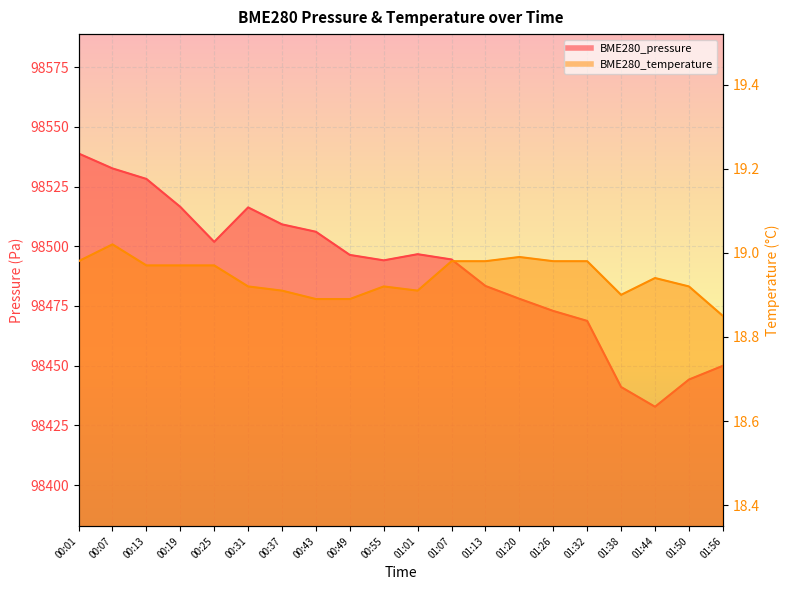

What is the label of the 14th point from the right?

00:37